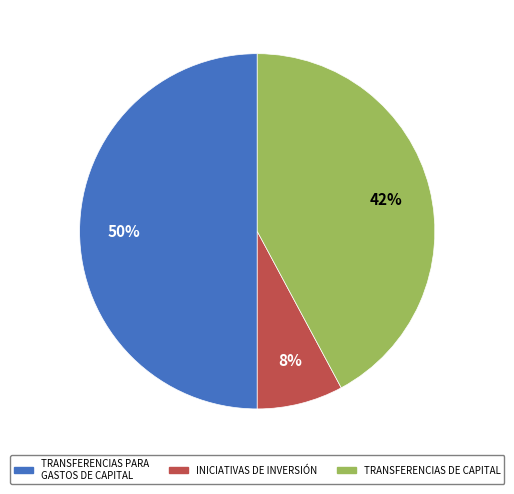

Rank the categories by value from highest to lowest.

TRANSFERENCIAS PARA GASTOS DE CAPITAL, TRANSFERENCIAS DE CAPITAL, INICIATIVAS DE INVERSIÓN